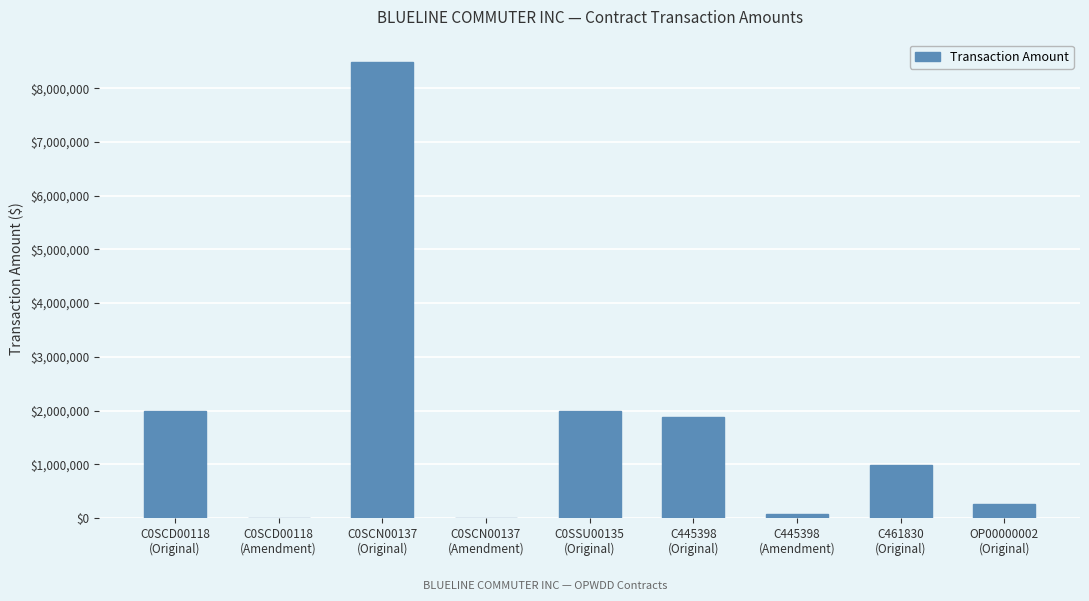

How many categories are shown in the chart?

9